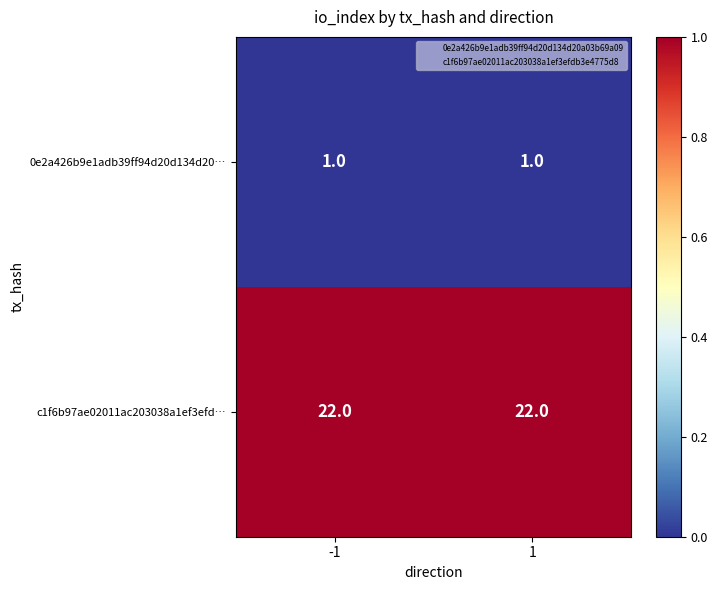

List the series in order of their peak value, highest first.

c1f6b97ae02011ac203038a1ef3efd…, 0e2a426b9e1adb39ff94d20d134d20…